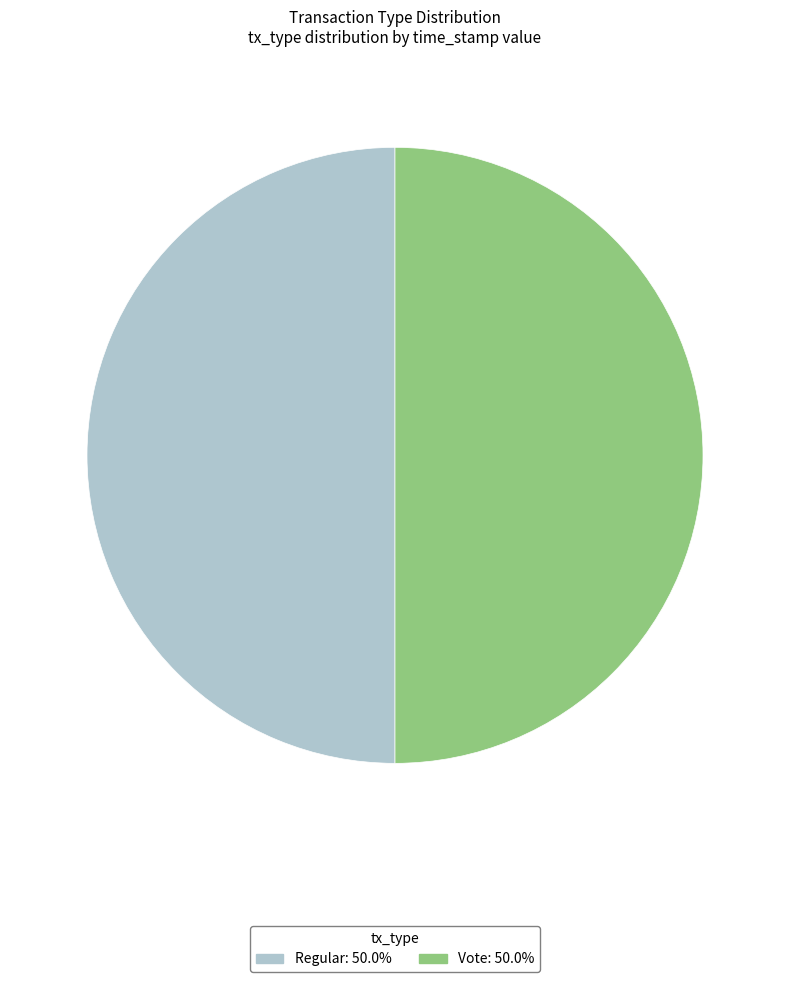

How many segments does this pie chart have?

2